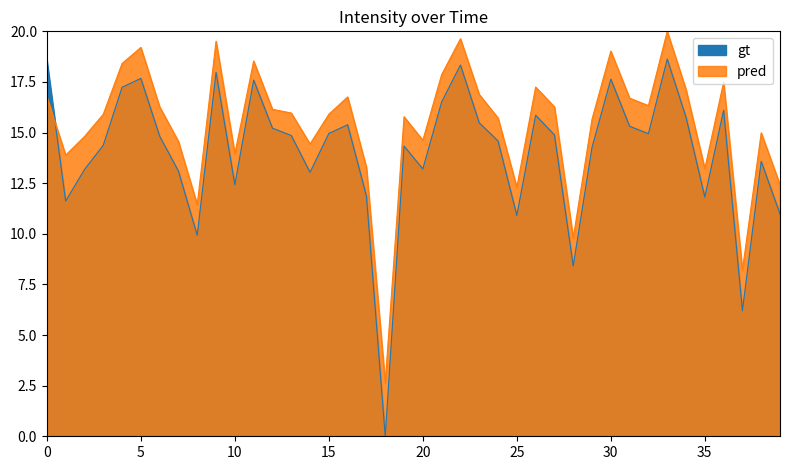

At which category is the sum across all series the highest?

33